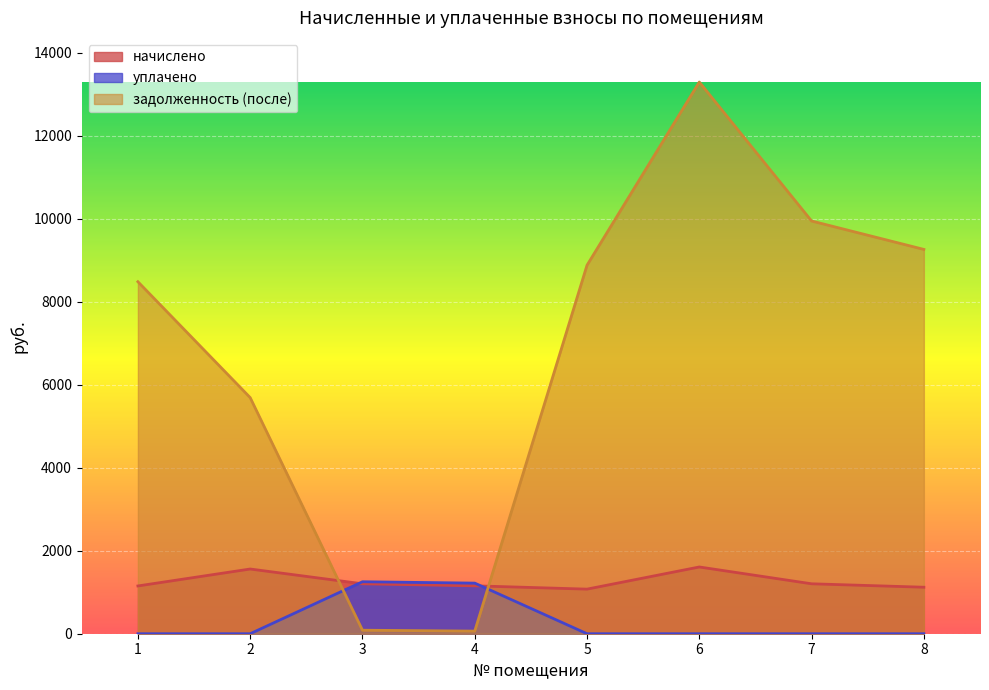

What is the spread (max minus min) of values at 4?

1156.4